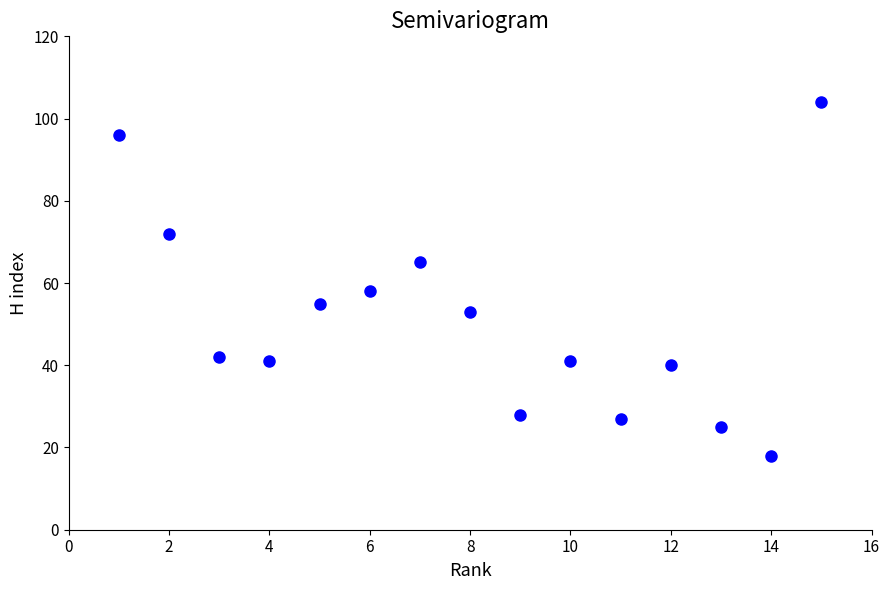

What is the range of X values (max minus min)?

14